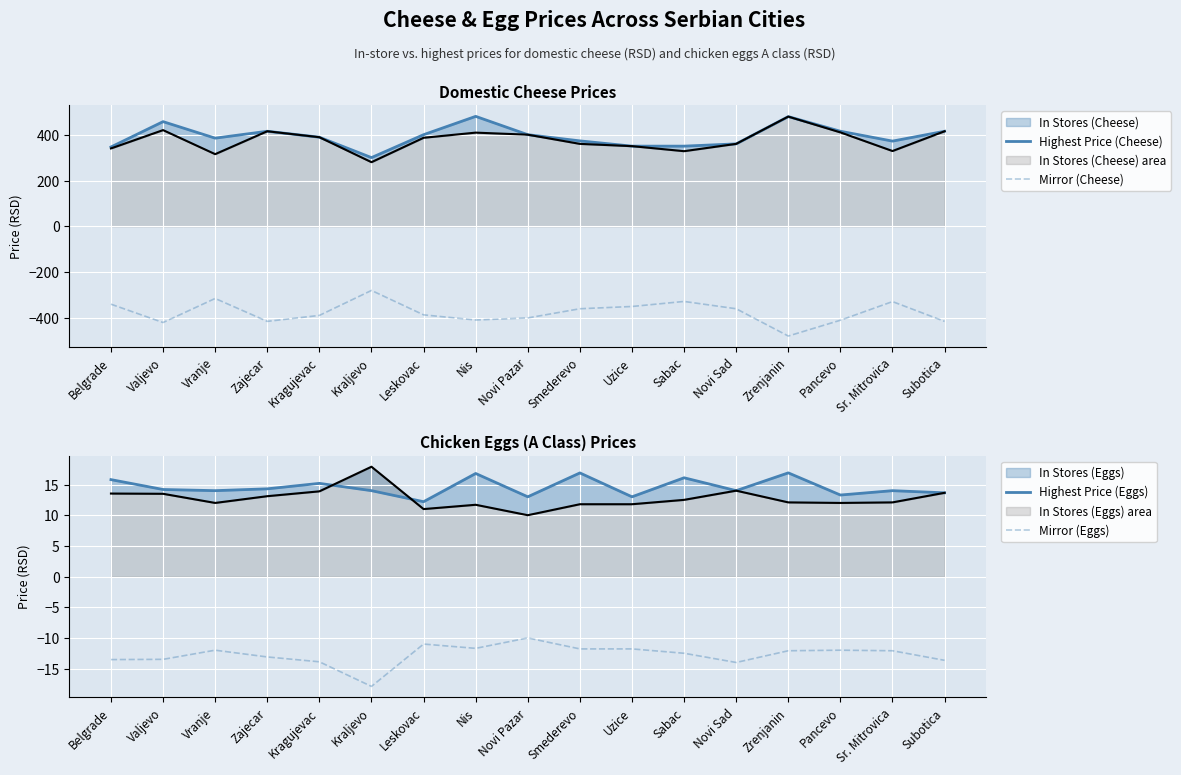

The Highest Price (Cheese) series shows 384.9 at Vranje. True or false?

True